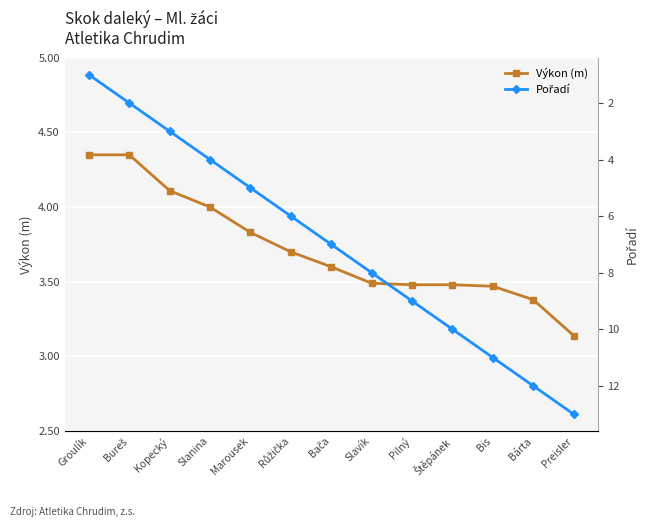

What is the difference between the Pořadí values at Bača and Bárta?

5.0